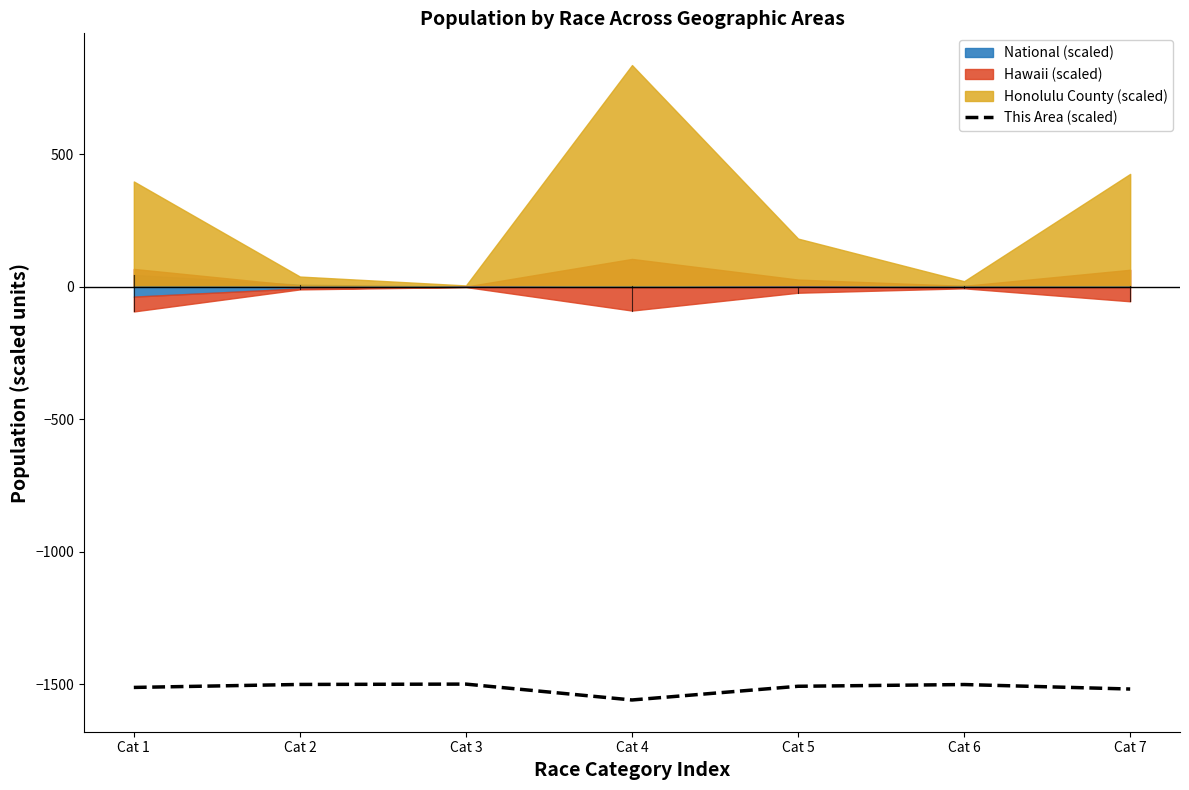

Reading right to left, what are all the values shown in this chart?

-1518.8	-1501.8	-1508.3	-1560.1	-1500.1	-1501.4	-1512.7